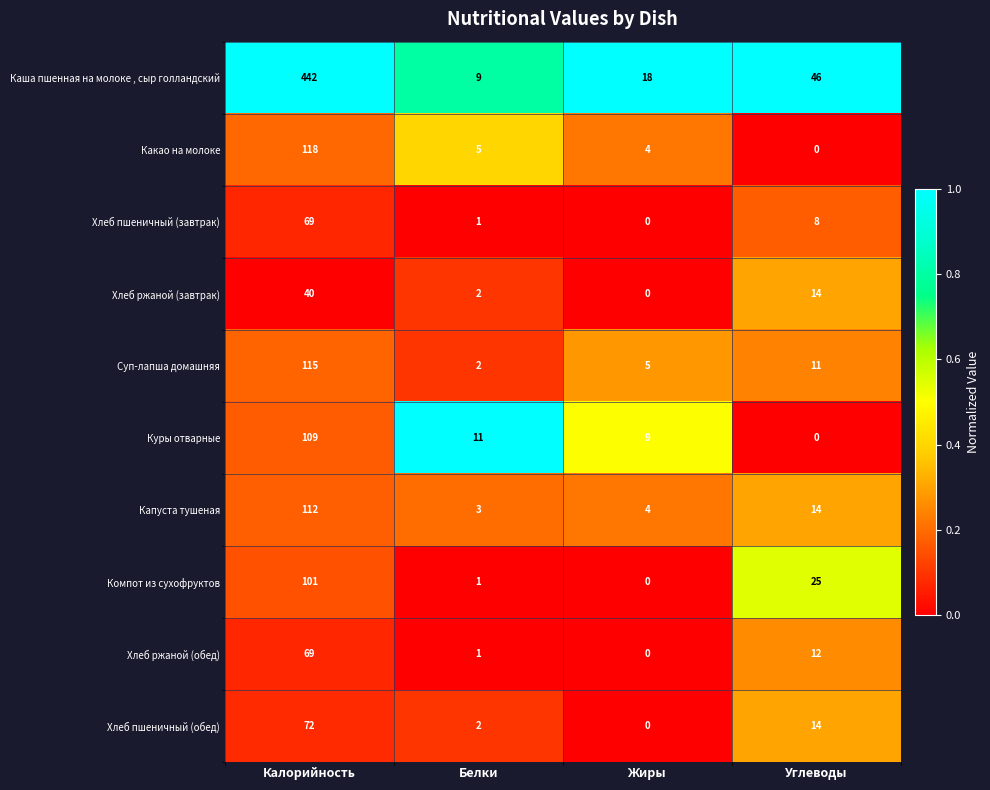

At how many categories does at least one series exceed 0?

4